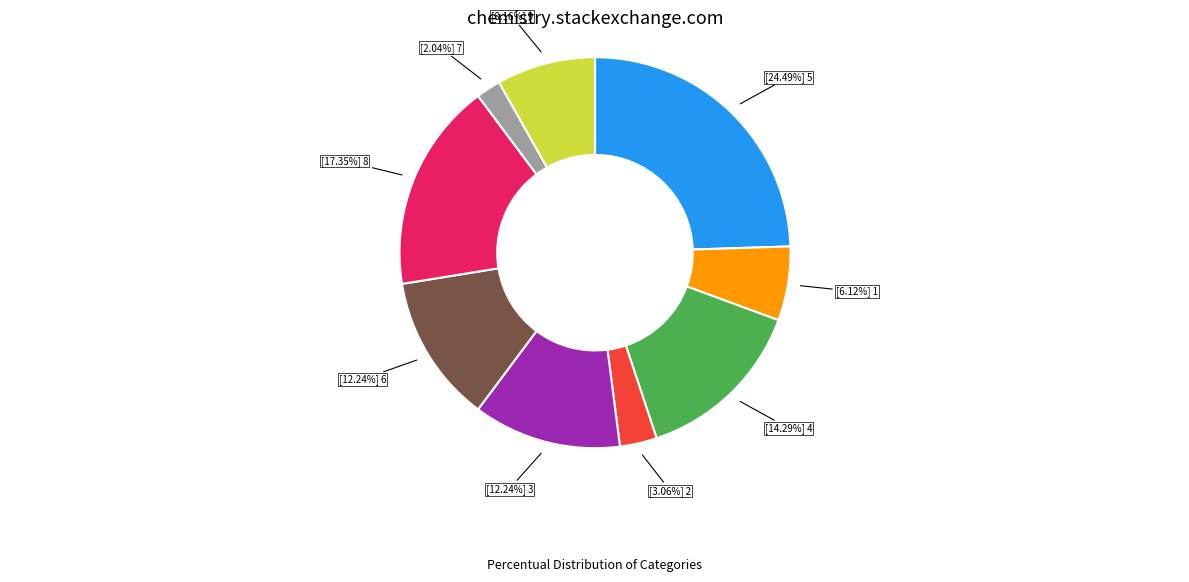

Is there a majority slice in this chart?

No